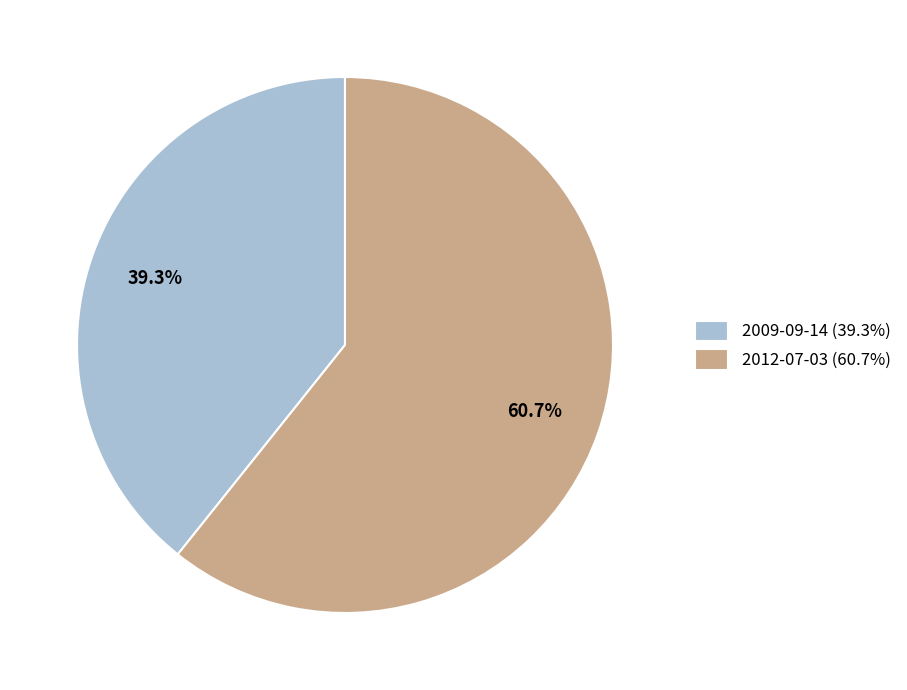

Between 2012-07-03 (60.7%) and 2009-09-14 (39.3%), which is larger?

2012-07-03 (60.7%)